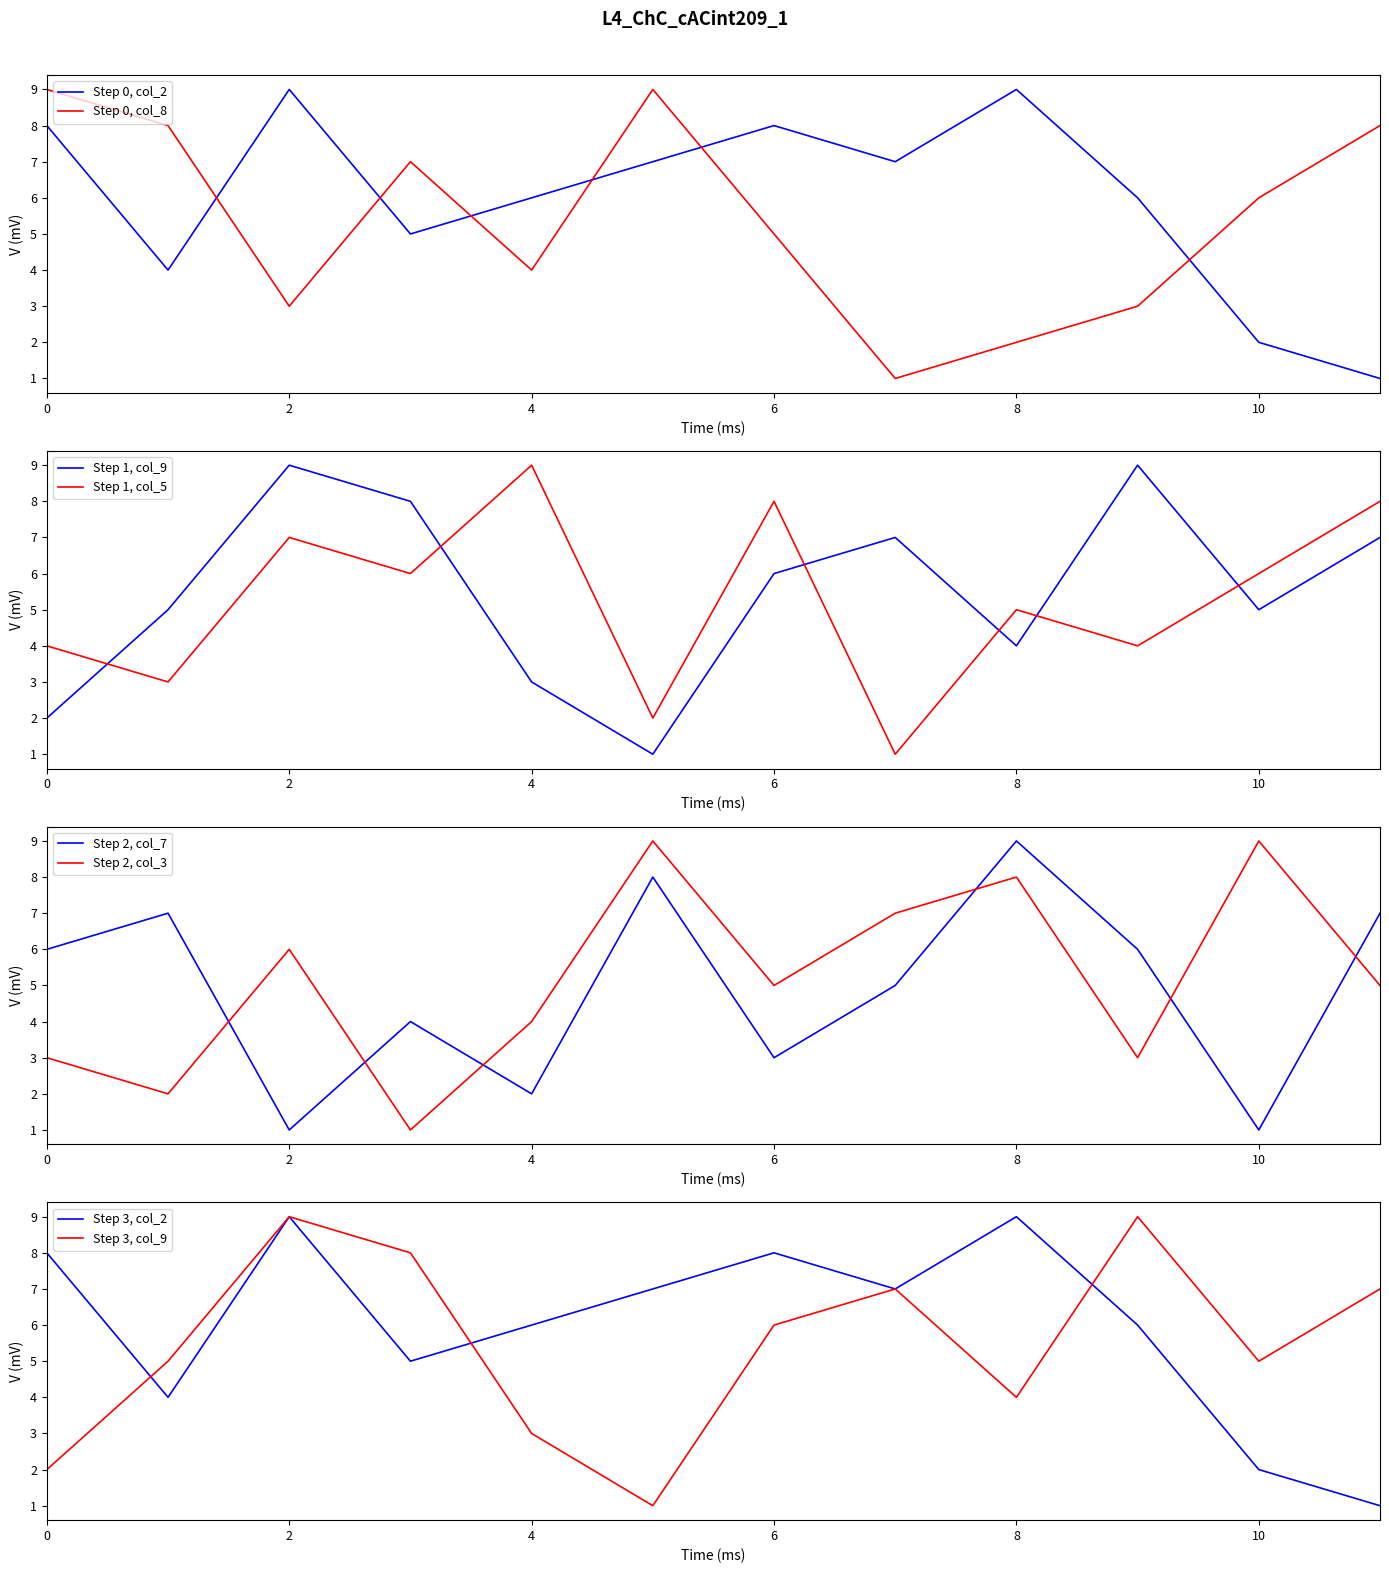

How many intersections are there between col_2 and col_8?

6